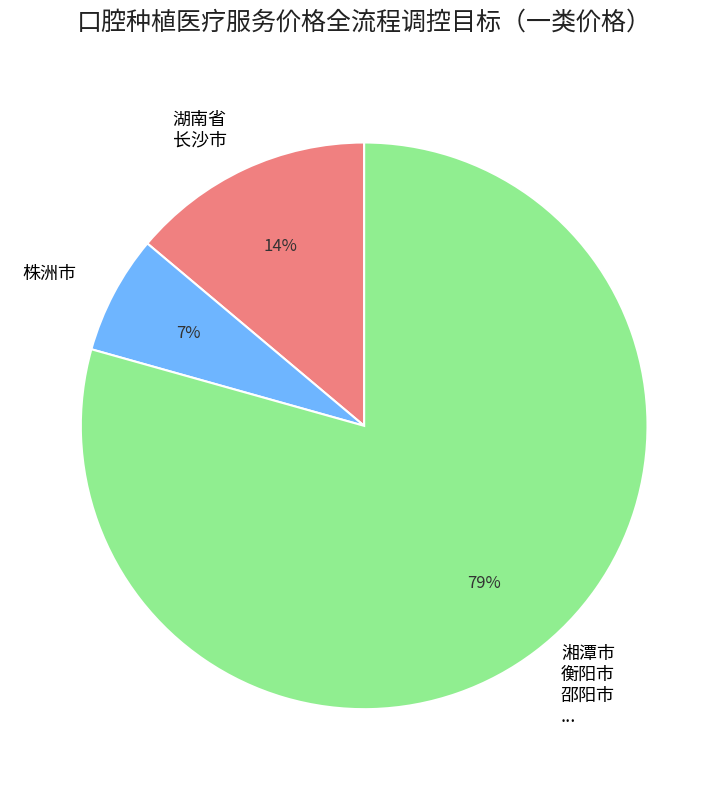

Is it true that 湘潭市 衡阳市 邵阳市 ... is 79% of the pie?

True